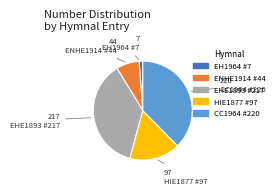

Is there a majority slice in this chart?

No